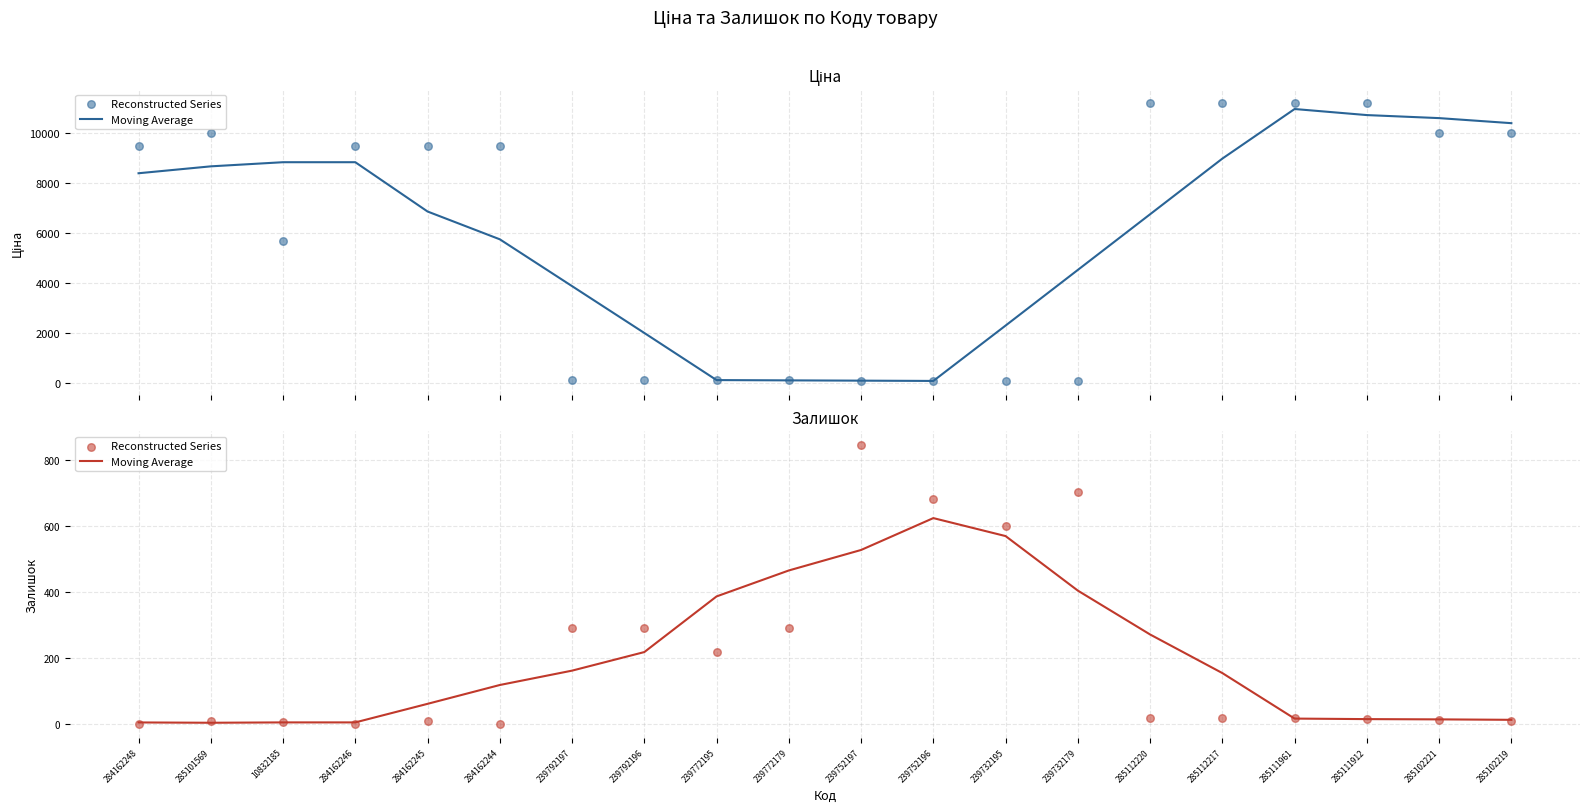

At which category is the sum across all series the highest?

239752197